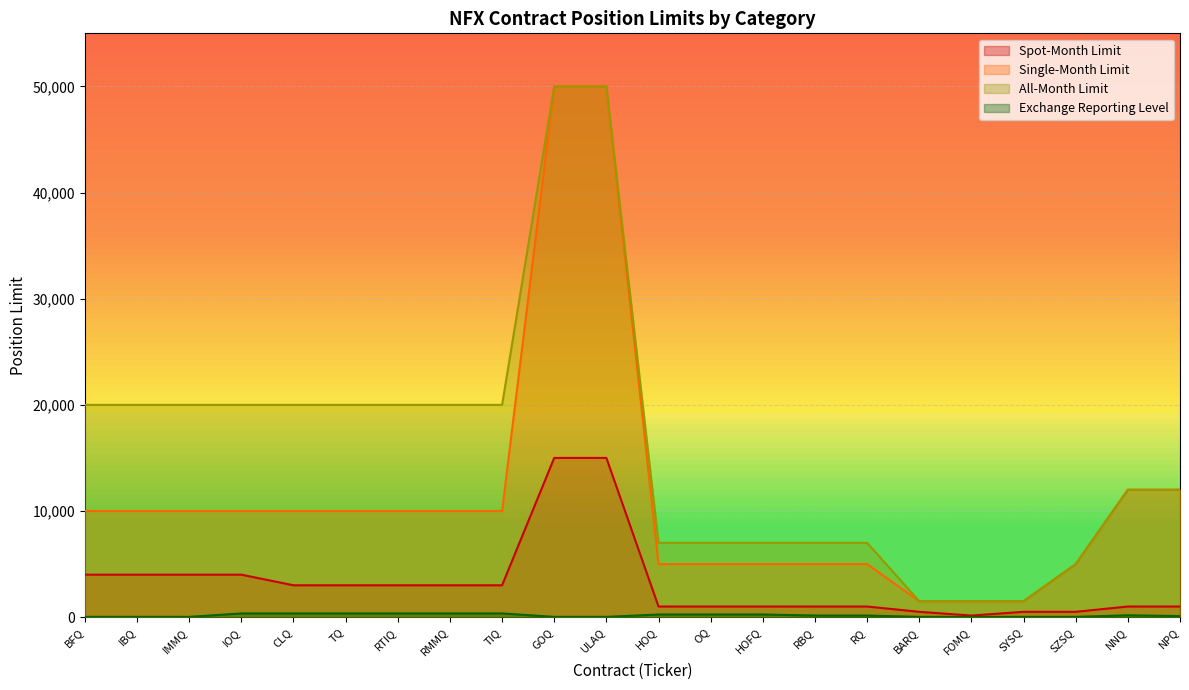

What is the value of the Spot-Month Limit point at the 18th from the left?

150